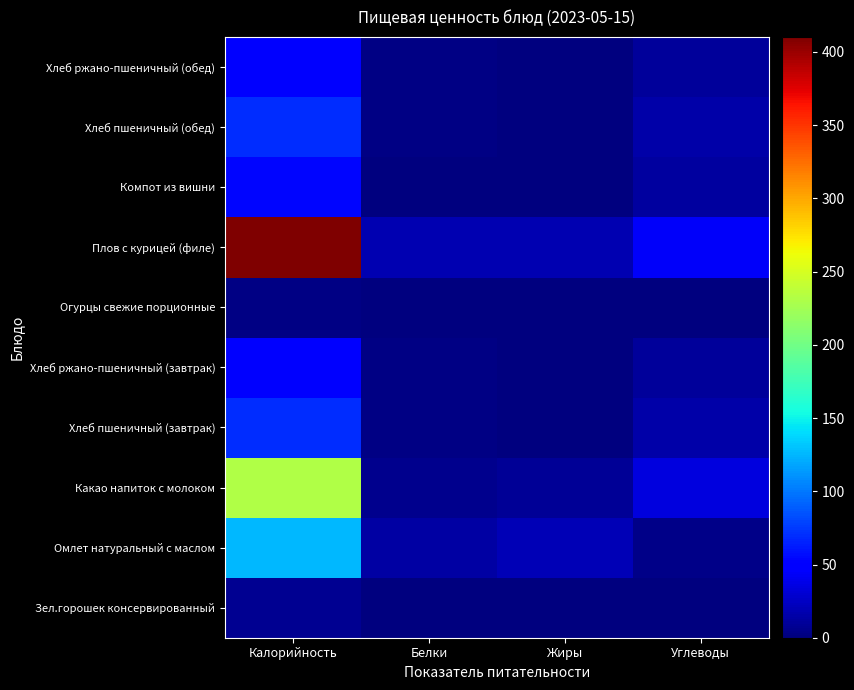

What is the maximum value shown in the chart?

410.3